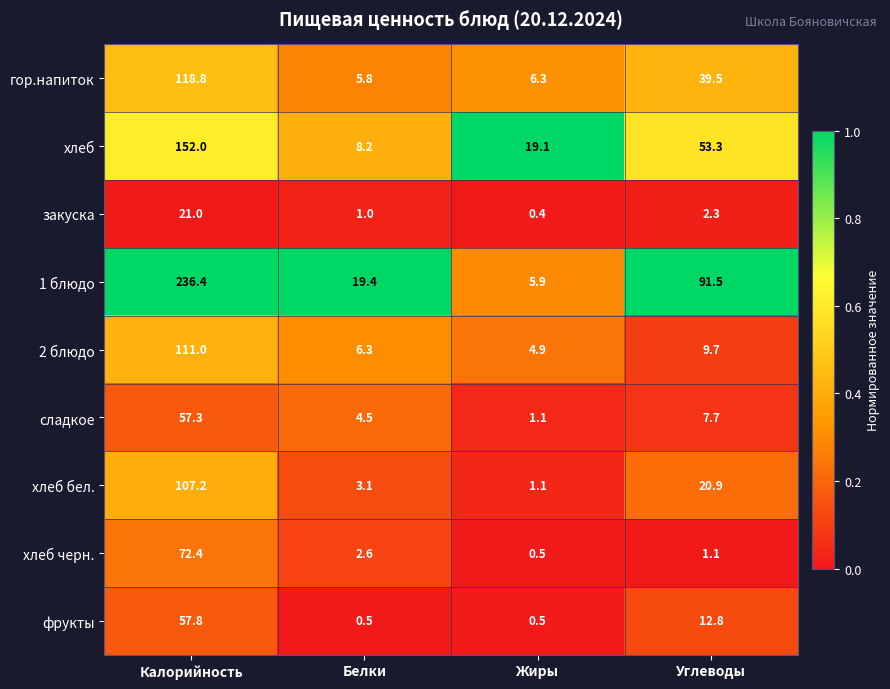

How many data points does each series have?

4